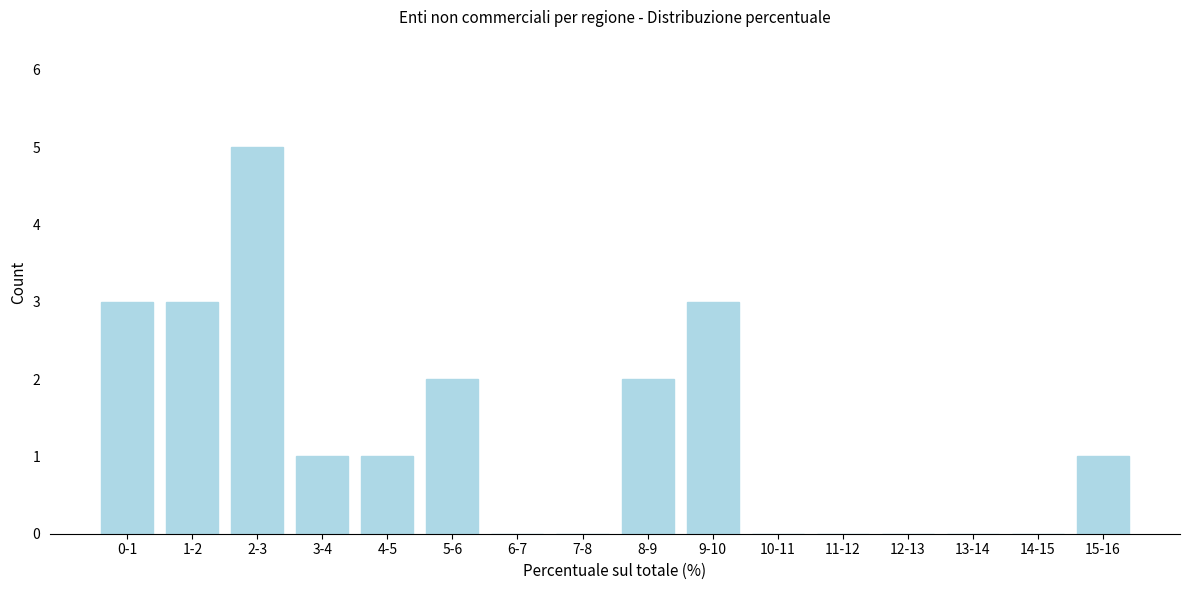

Reading left to right, list all the values displayed in this chart.

0-1=3	1-2=3	2-3=5	3-4=1	4-5=1	5-6=2	6-7=0	7-8=0	8-9=2	9-10=3	10-11=0	11-12=0	12-13=0	13-14=0	14-15=0	15-16=1